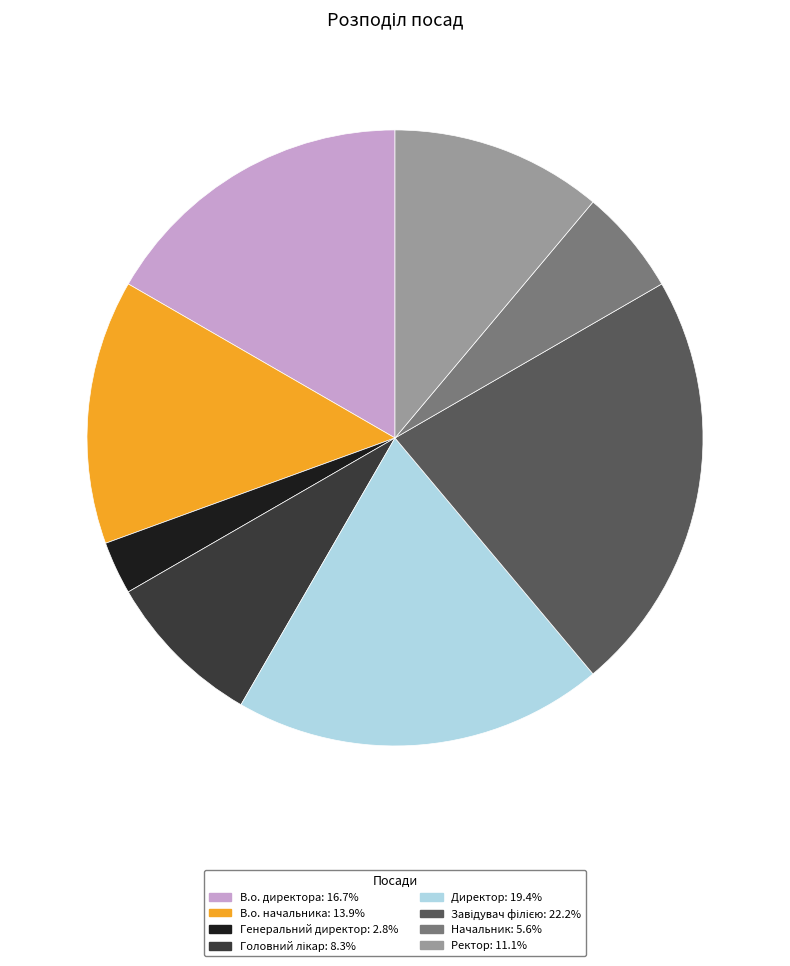

Between Генеральний директор and В.о. начальника, which is larger?

В.о. начальника